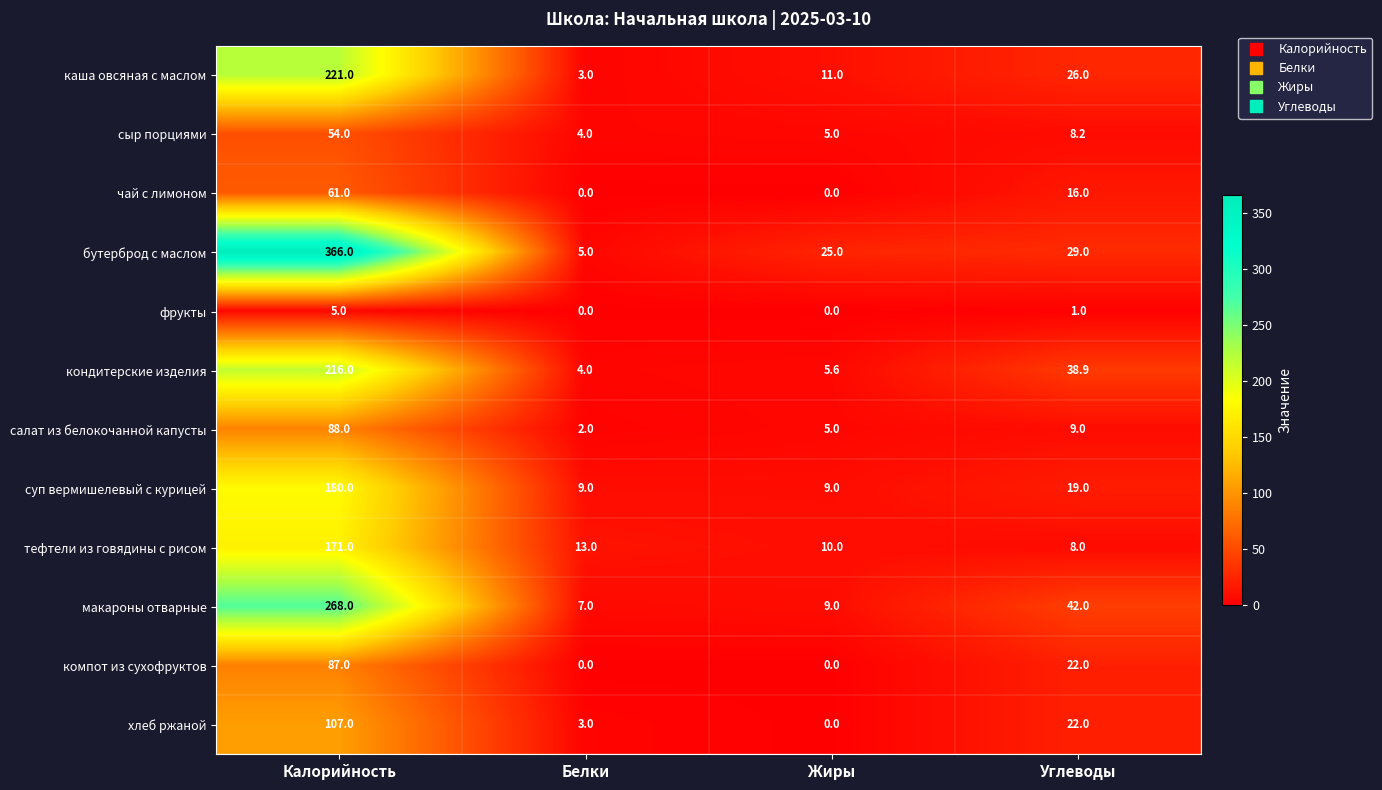

What is the difference between the highest and lowest values at Калорийность?

361.0